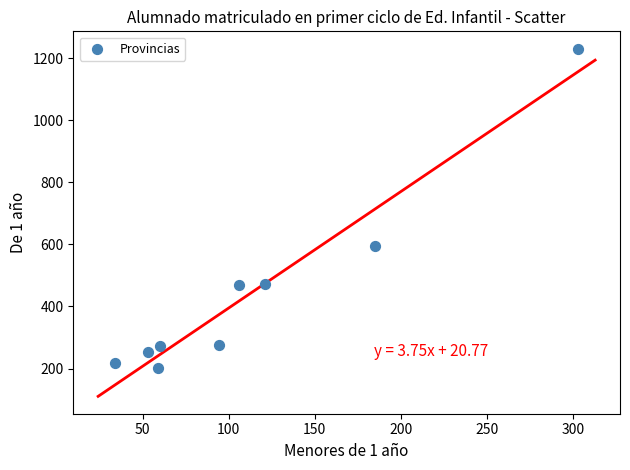

What is the average X value?

113